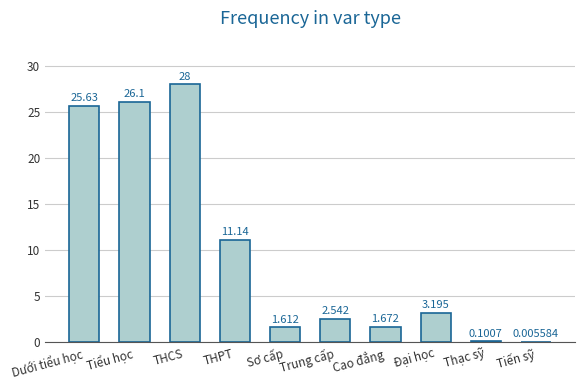

At which category does the chart reach its peak across all series?

THCS